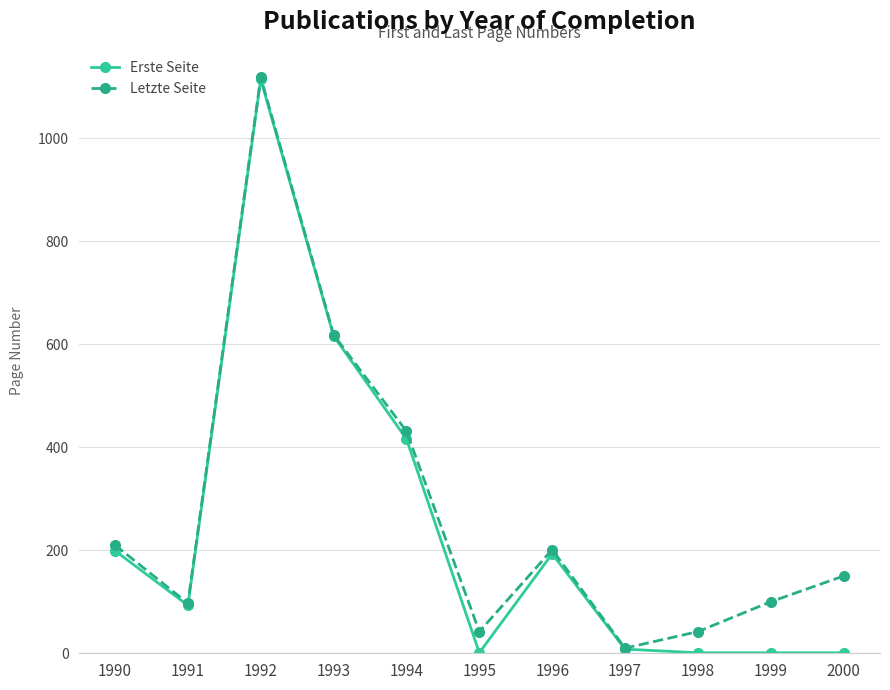

Is it true that Letzte Seite equals 210 at 1990?

True